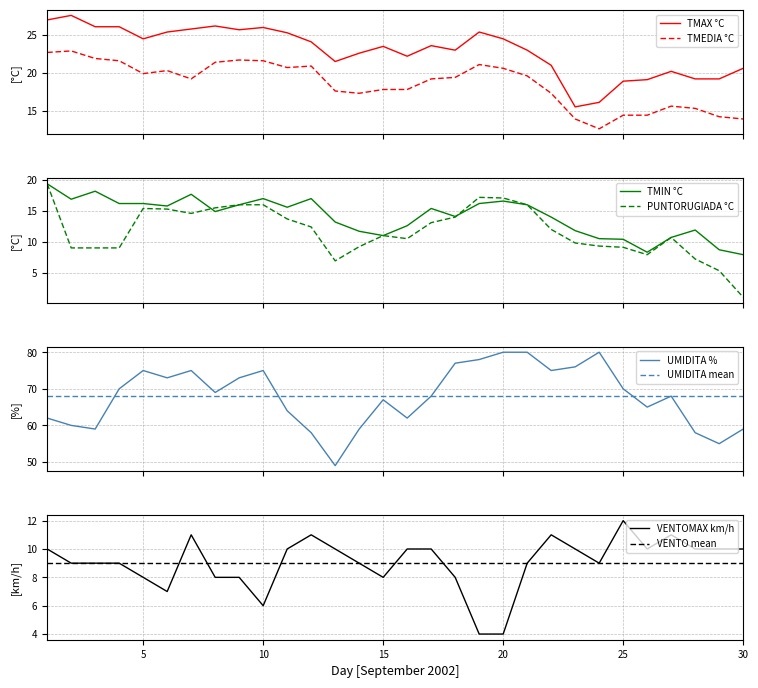

True or false: TMEDIA °C and TMAX °C intersect in this chart.

False